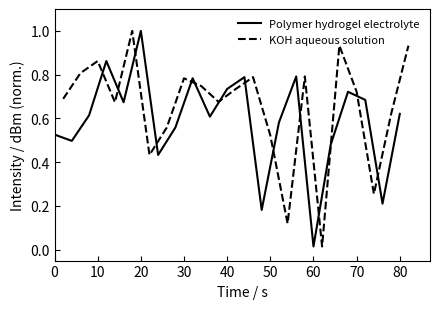

Where is the first local maximum for KOH aqueous solution?

10